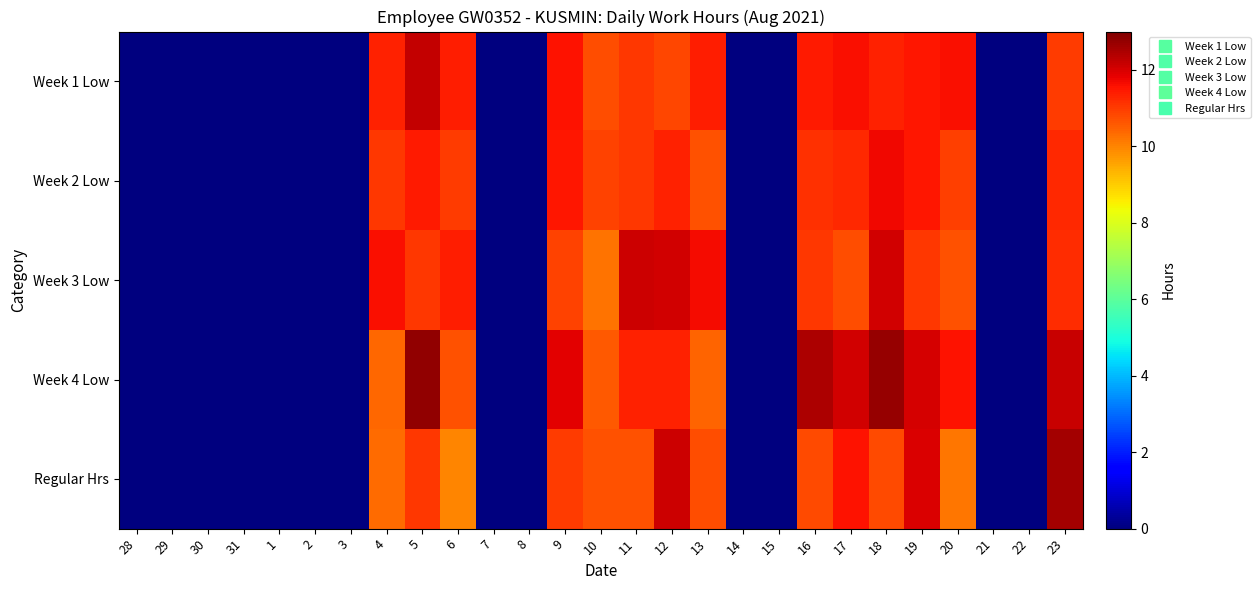

Which series has the largest range (max minus min)?

Week 4 Low